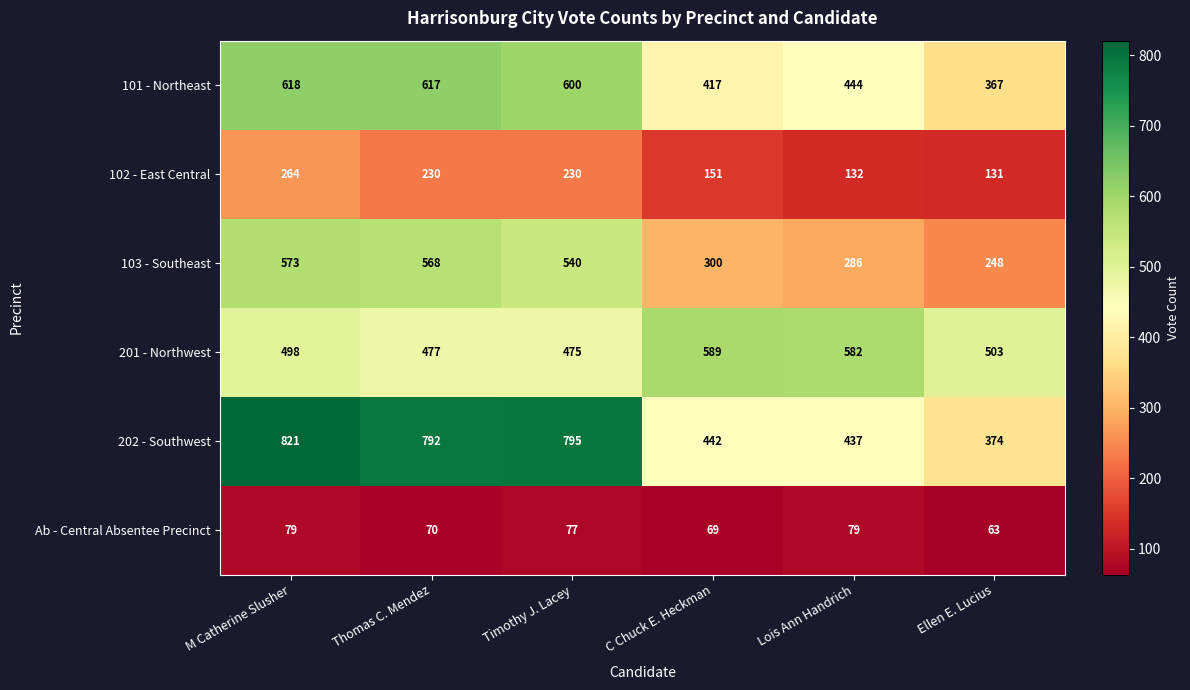

Which label corresponds to the largest value in the chart?

M Catherine Slusher